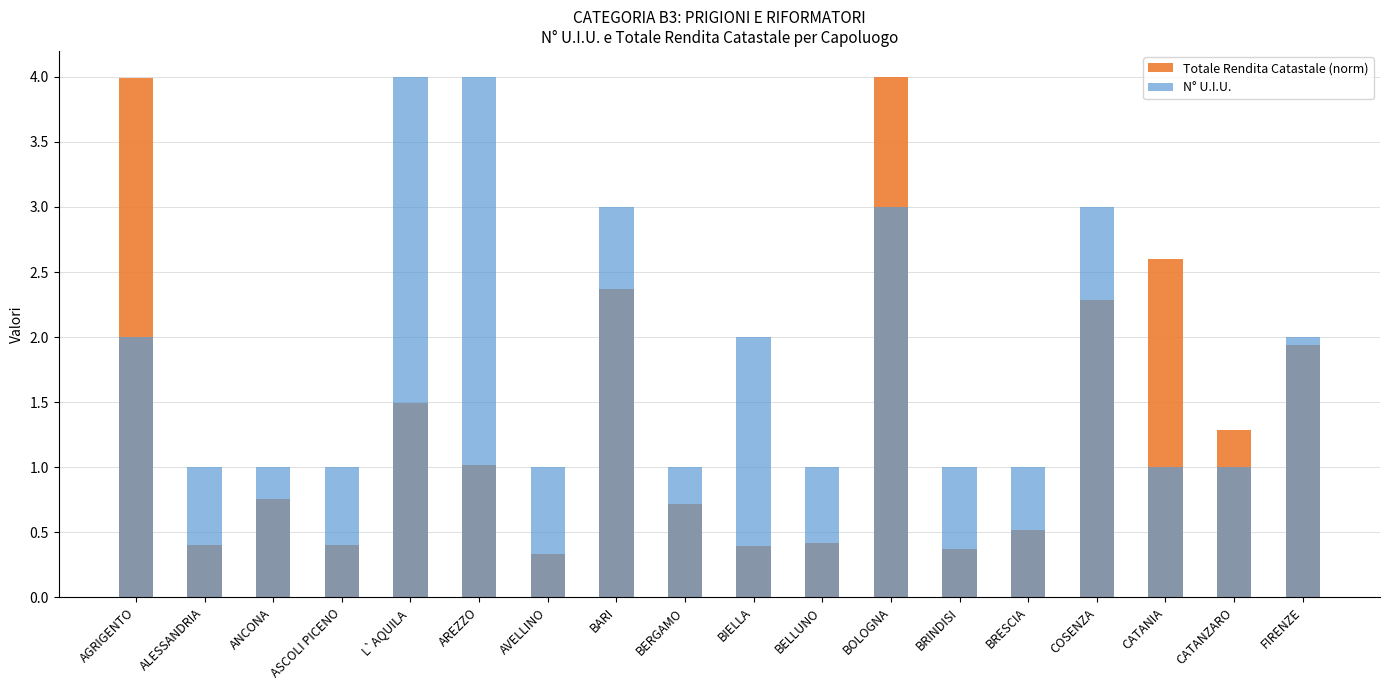

How many groups of bars are there?

18